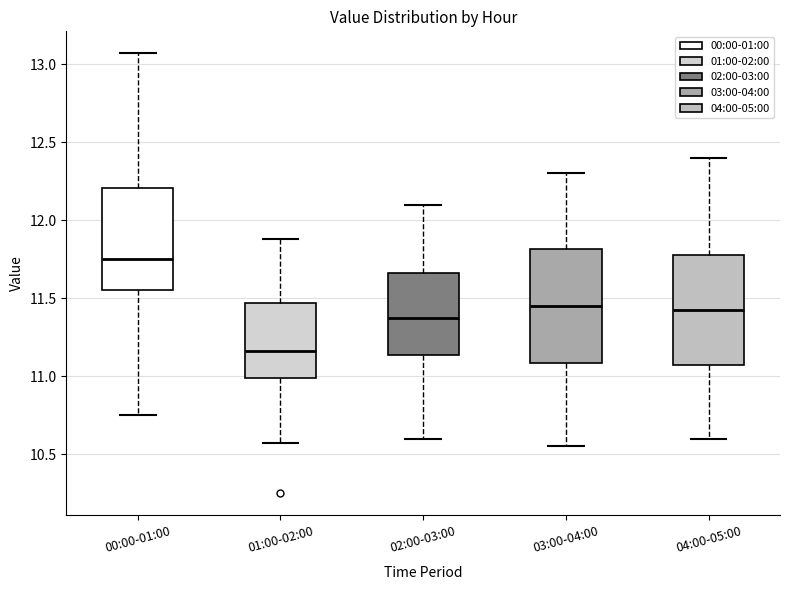

Which box has the highest median line?

00:00-01:00